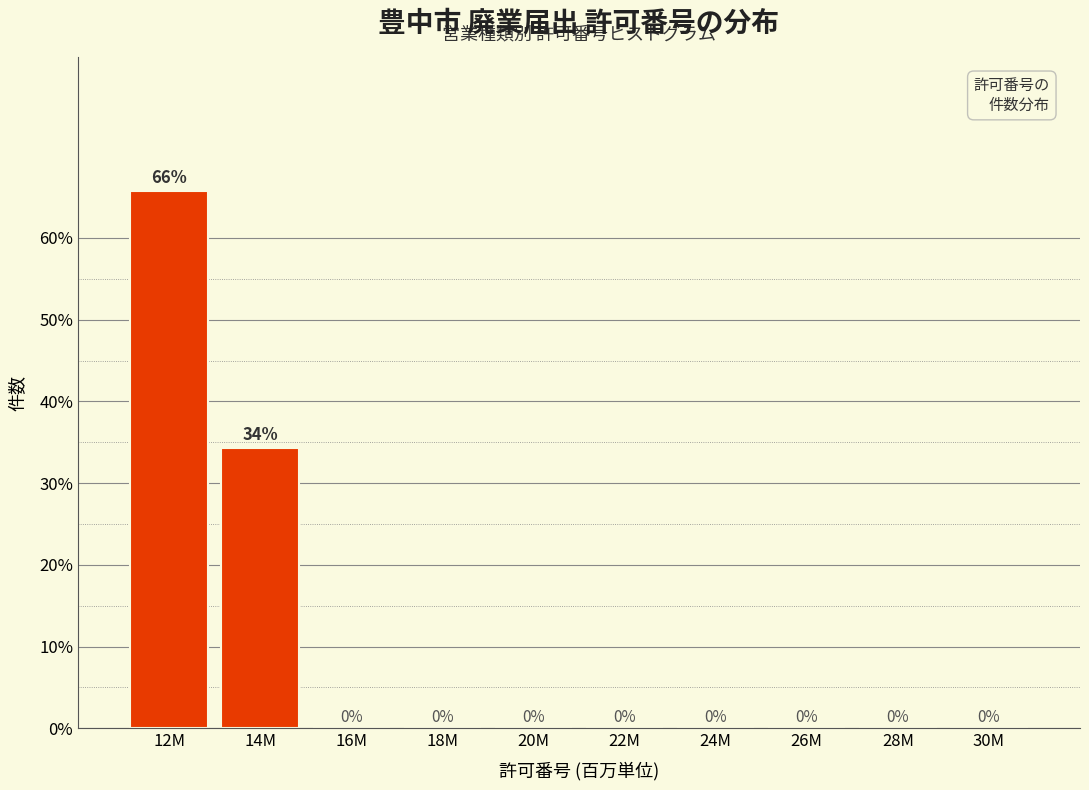

What is the sum of all values?

100.0